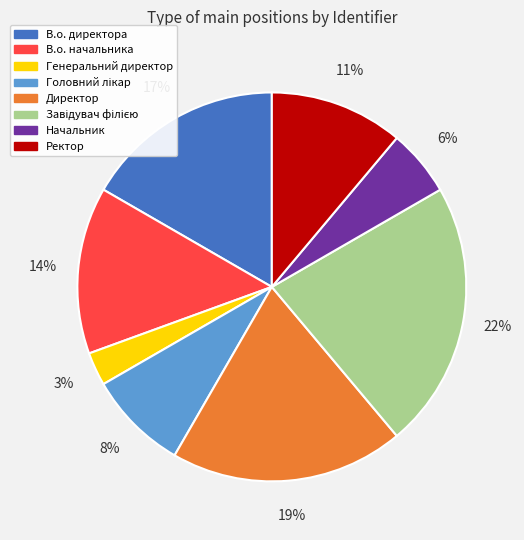

True or false: Начальник accounts for 1% of the total.

False